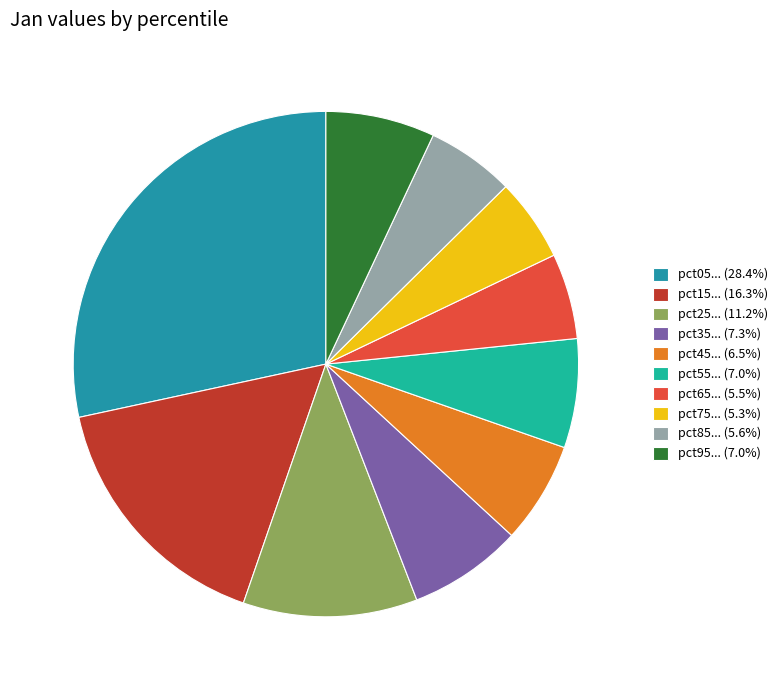

Does pct45... (6.5%) represent more than half of the total?

No